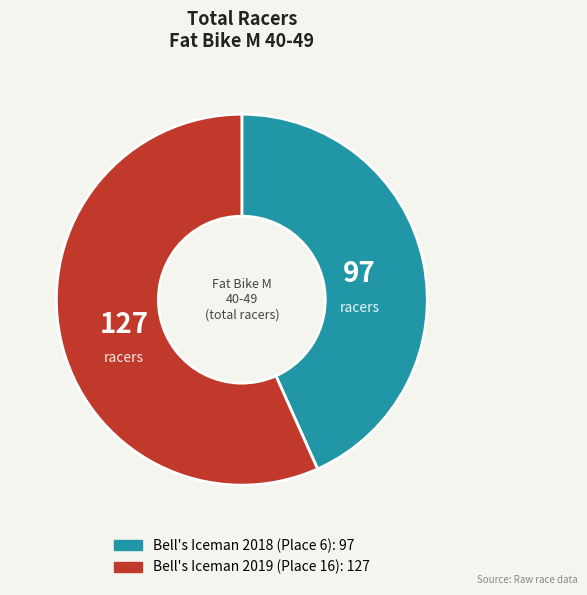

How many segments does this pie chart have?

2